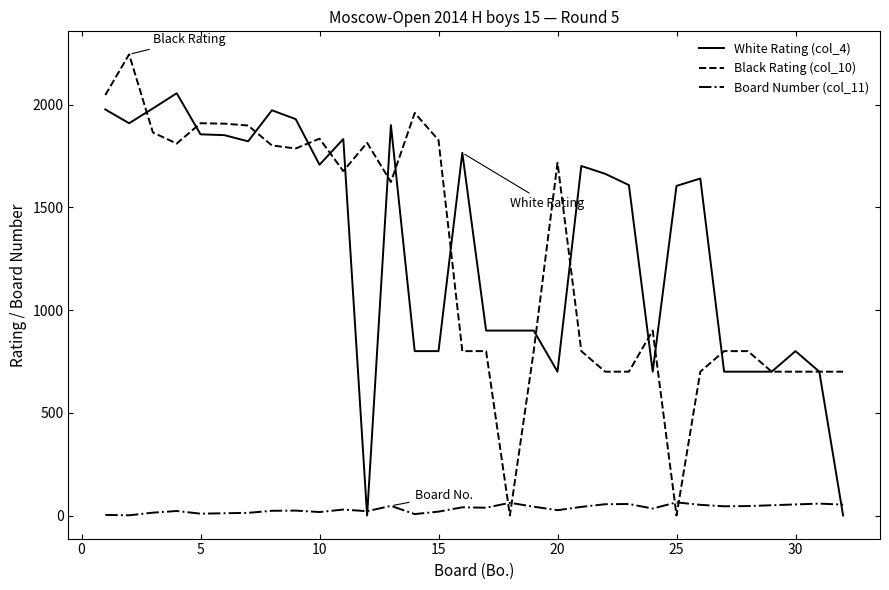

What are all the series names shown in the legend?

White Rating (col_4), Black Rating (col_10), Board Number (col_11)